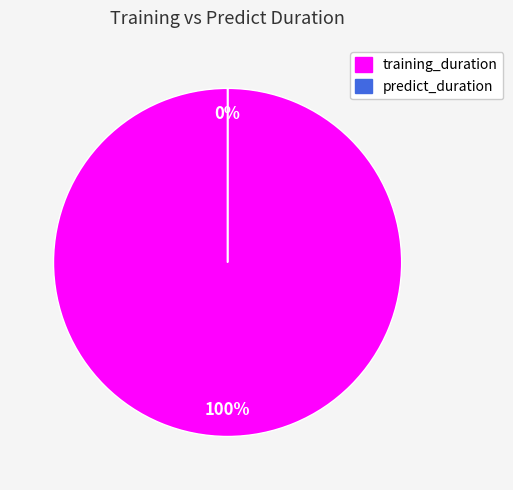

To the nearest percent, what is the combined percentage of predict_duration and training_duration?

100%